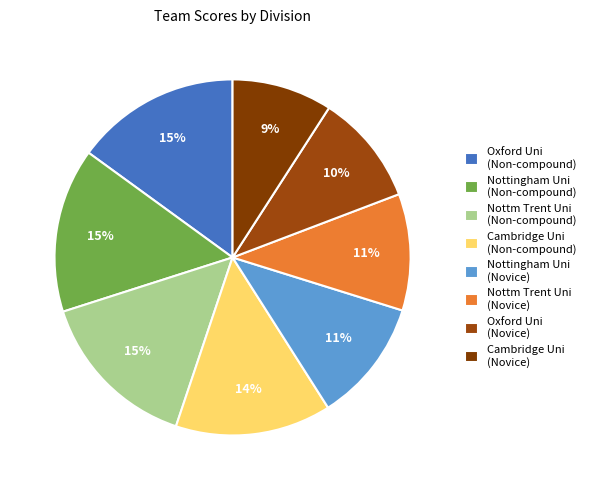

How many segments does this pie chart have?

8